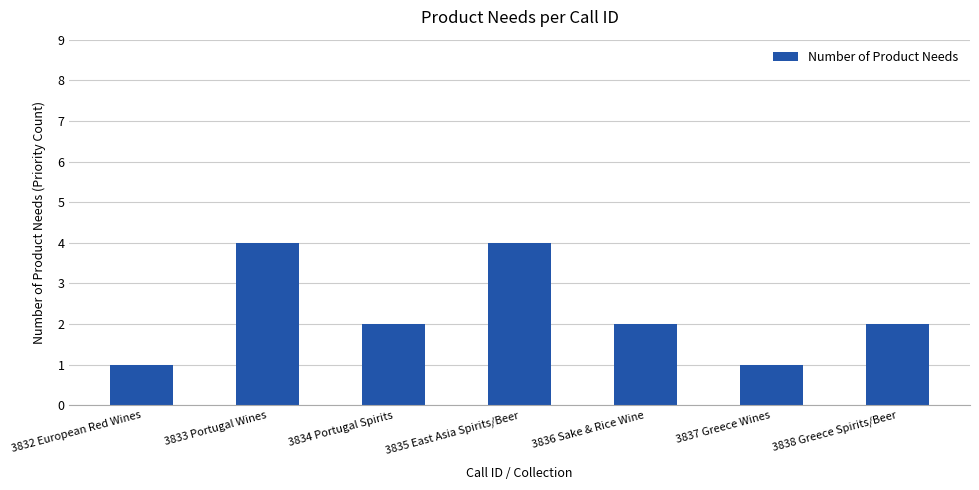

Approximately how many times larger is the value at 3833 Portugal Wines compared to 3835 East Asia Spirits/Beer?

1.0